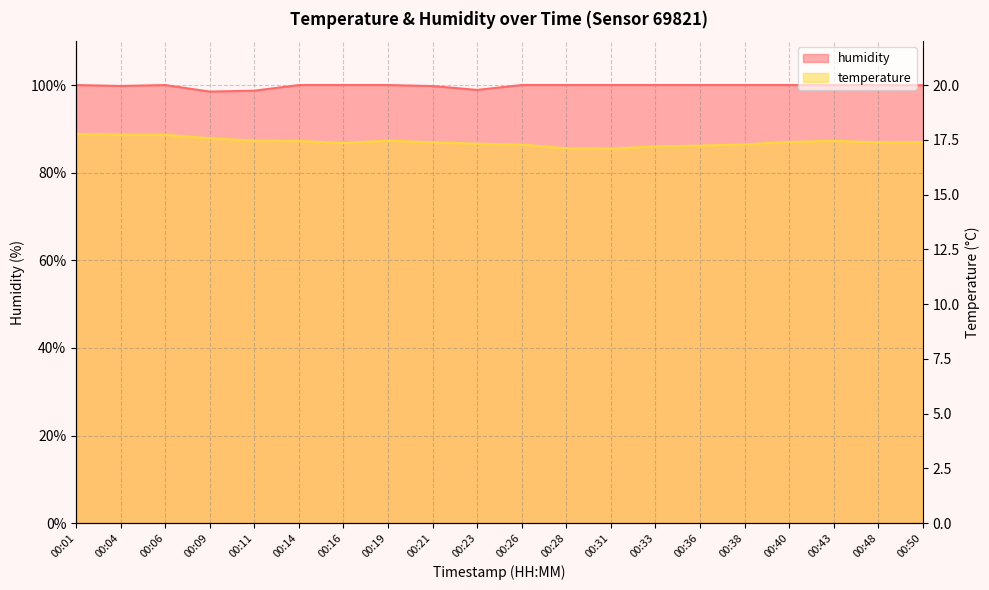

What is the value of the humidity point at the 11th from the left?

100.0